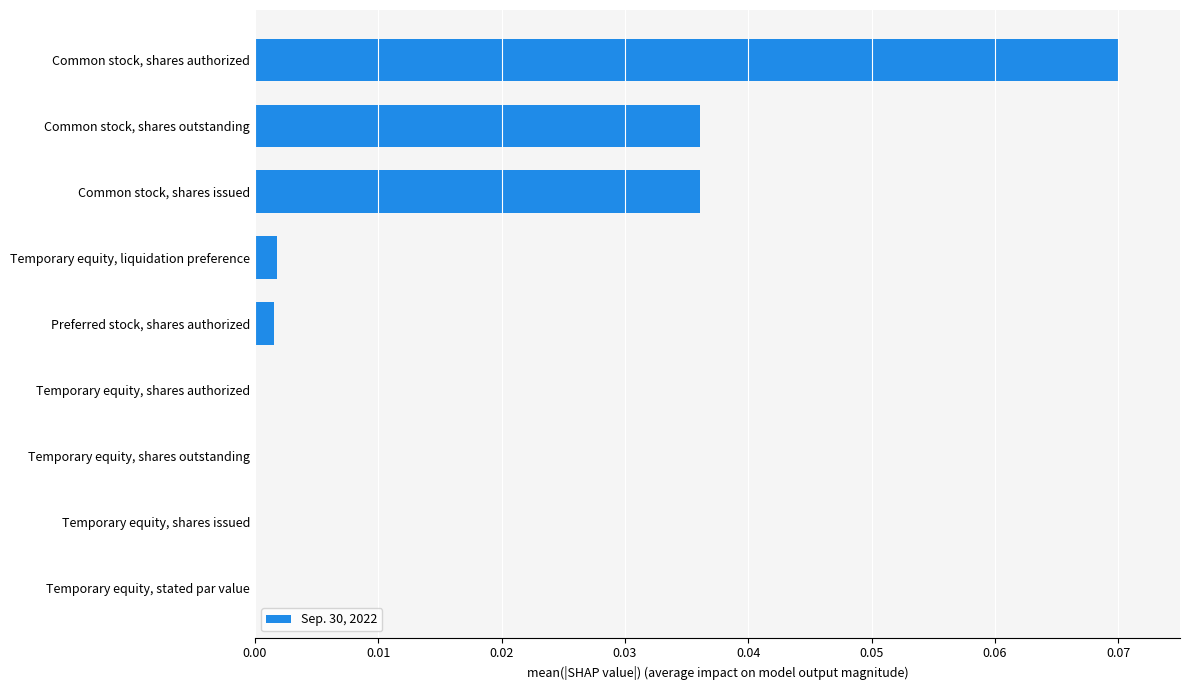

At which category does the chart reach its peak across all series?

Common stock, shares authorized